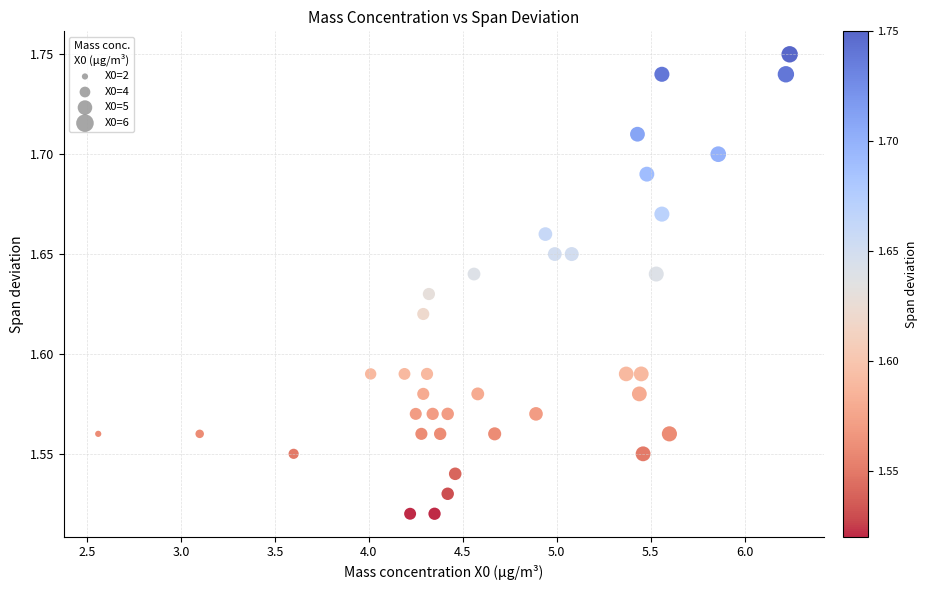

How many points are shown in the scatter plot?

38